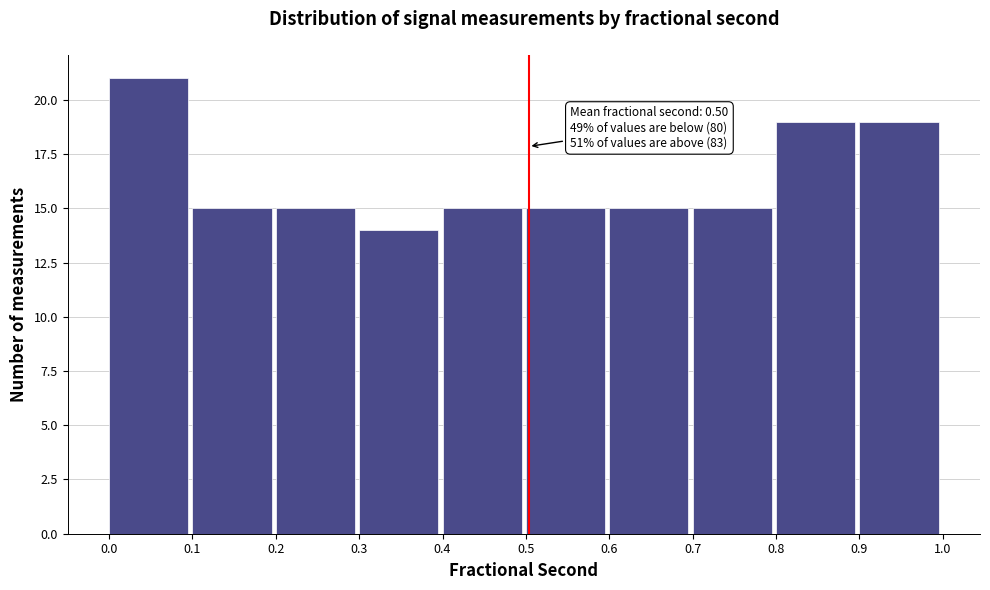

Which range on the x-axis has the tallest bar?

0.0 to 0.1